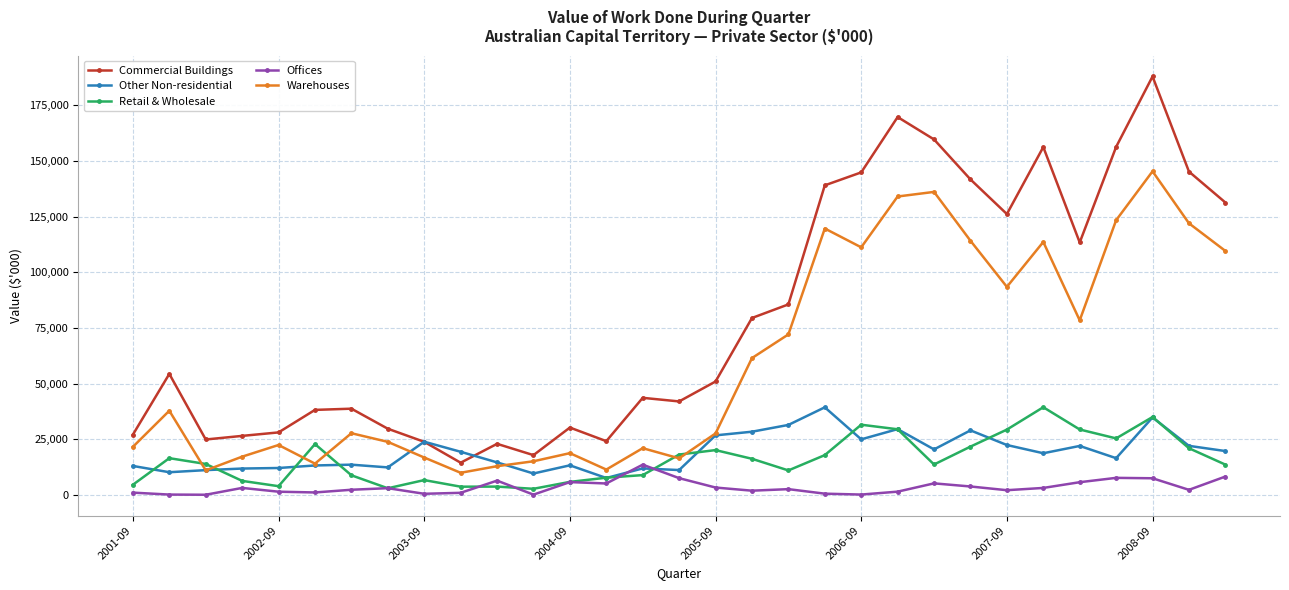

How many times do Other Non-residential and Commercial Buildings cross each other?

2